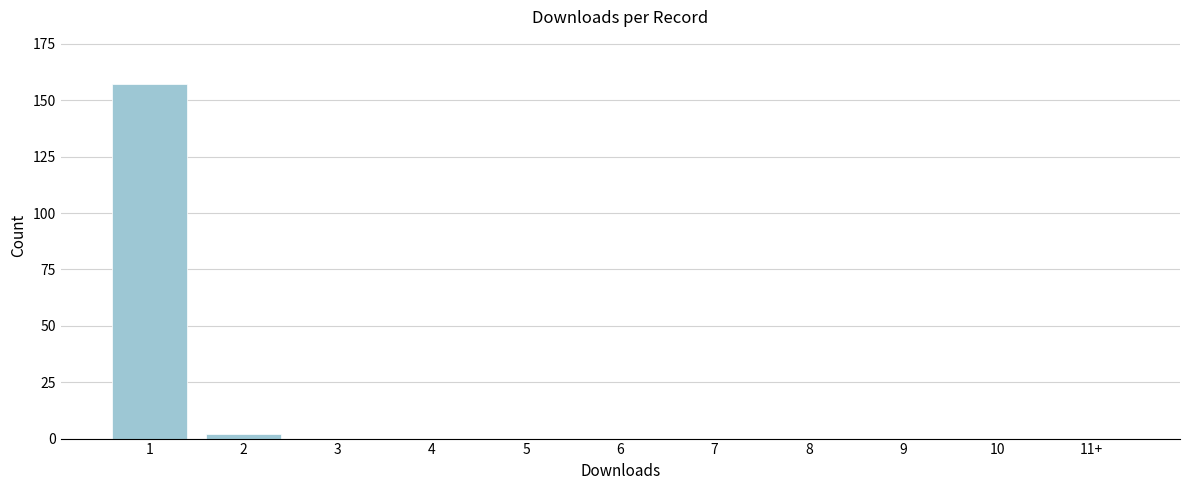

Reading left to right, what are all the values shown in this chart?

1=157	2=2	3=0	4=0	5=0	6=0	7=0	8=0	9=0	10=0	11+=0